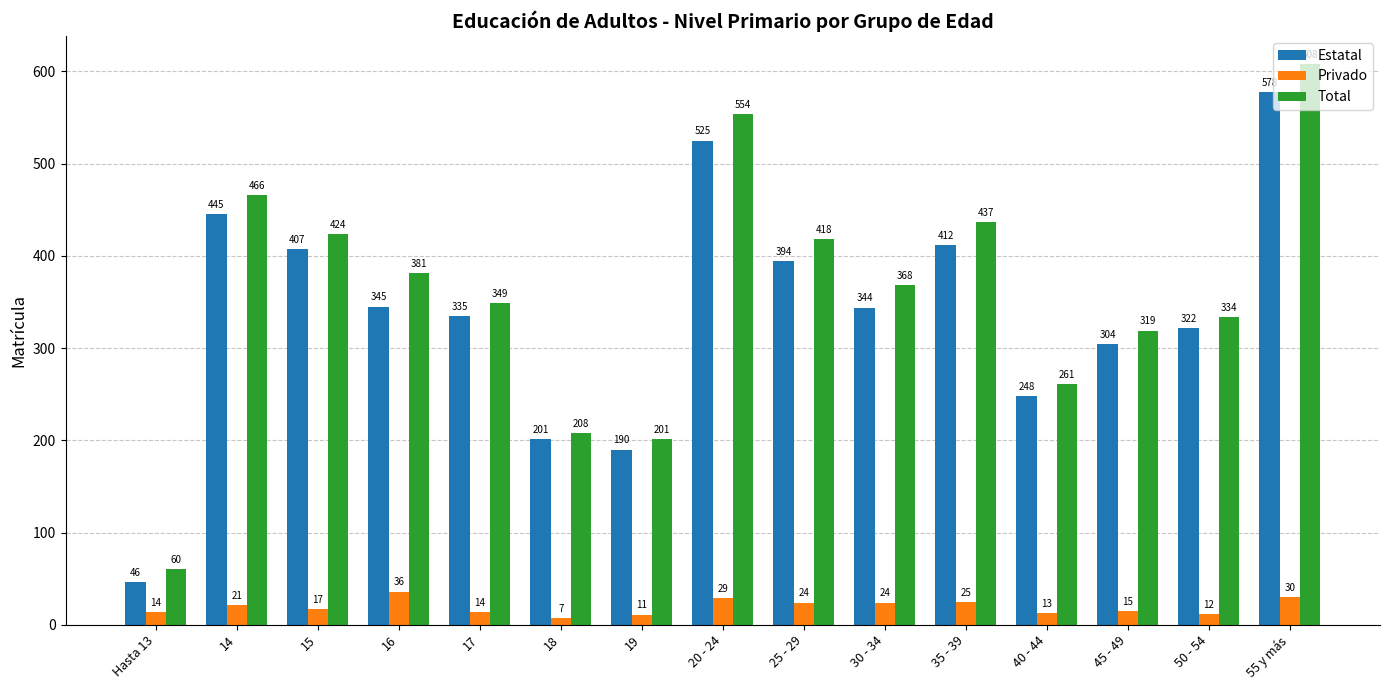

Which label corresponds to the largest value in the chart?

55 y más